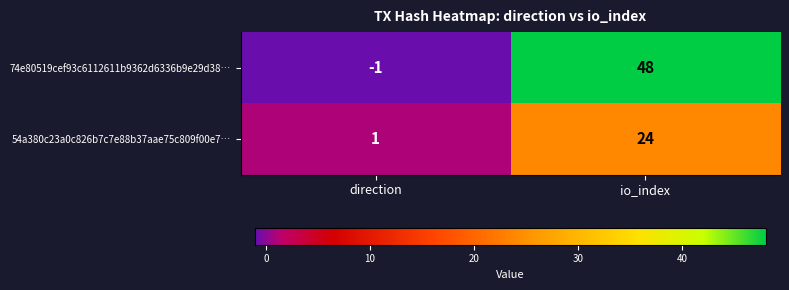

At how many categories does at least one series exceed 35?

1